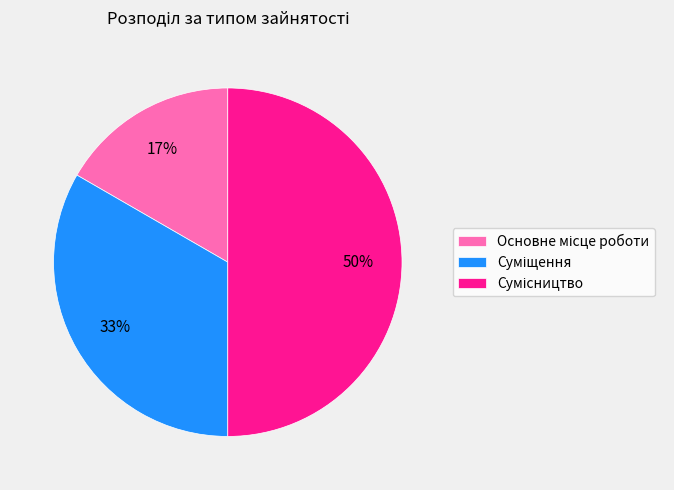

To the nearest percent, what is the average slice percentage?

33%